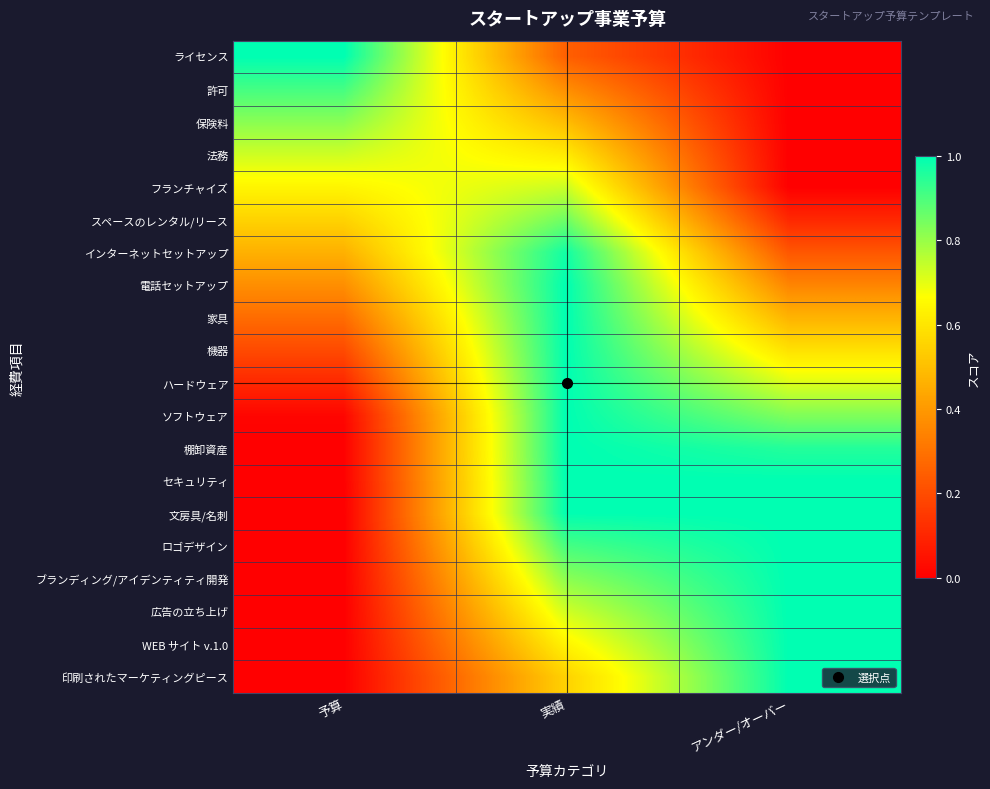

Which series has the largest range (max minus min)?

ライセンス